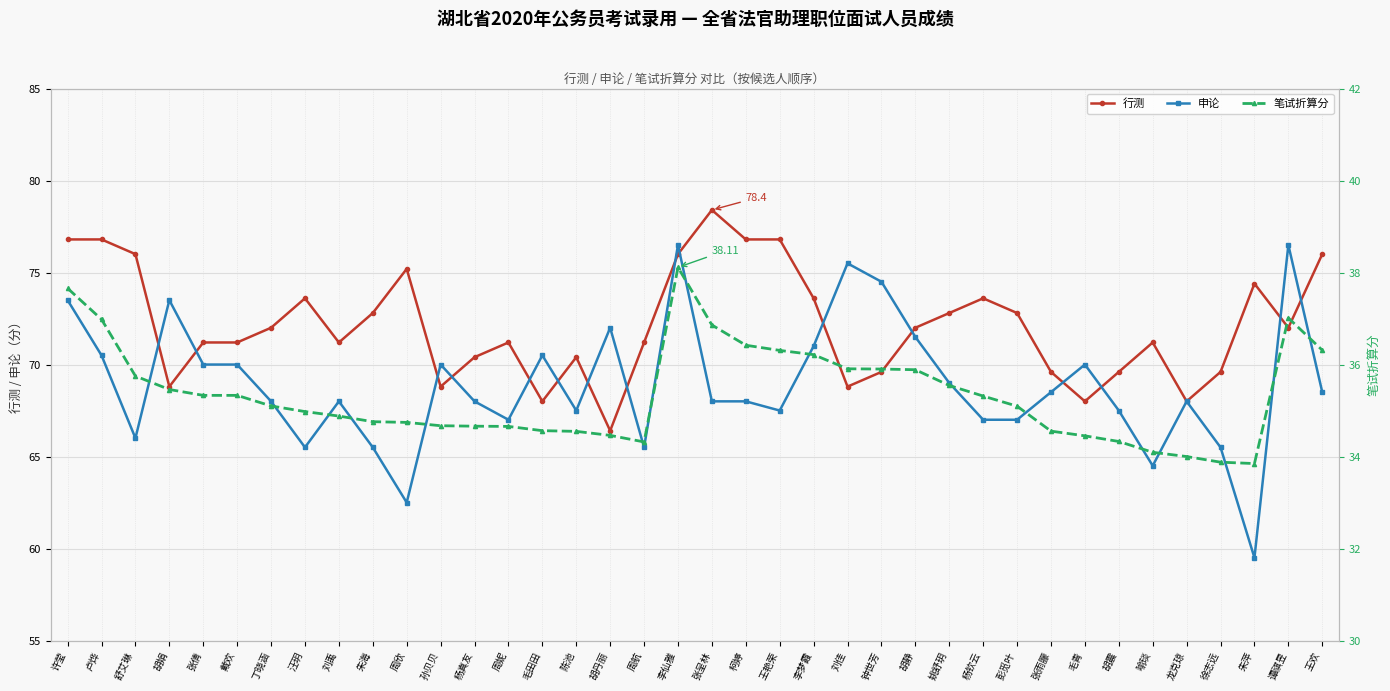

Reading right to left, transcribe all the data shown in this chart.

行测: 王欢=76.0	谭祺昱=72.0	朱萍=74.4	徐志远=69.6	龙克琼=68.0	喻琰=71.2	胡震=69.6	毛青=68.0	张雨朦=69.6	彭觅叶=72.8	杨钦云=73.6	姚舒玥=72.8	胡静=72.0	钟世芳=69.6	刘佳=68.8	李梦霞=73.6	王艳荣=76.8	柯婷=76.8	张呈林=78.4	李仙雅=76.0	周航=71.2	胡丹丽=66.4	陈池=70.4	毛田田=68.0	周妮=71.2	杨真友=70.4	孙贝贝=68.8	周欣=75.2	朱海=72.8	刘禹=71.2	汪玥=73.6	丁晓涵=72.0	戴欢=71.2	张倩=71.2	胡娟=68.8	舒艾琳=76.0	卢烨=76.8	许莹=76.8
申论: 王欢=68.5	谭祺昱=76.5	朱萍=59.5	徐志远=65.5	龙克琼=68.0	喻琰=64.5	胡震=67.5	毛青=70.0	张雨朦=68.5	彭觅叶=67.0	杨钦云=67.0	姚舒玥=69.0	胡静=71.5	钟世芳=74.5	刘佳=75.5	李梦霞=71.0	王艳荣=67.5	柯婷=68.0	张呈林=68.0	李仙雅=76.5	周航=65.5	胡丹丽=72.0	陈池=67.5	毛田田=70.5	周妮=67.0	杨真友=68.0	孙贝贝=70.0	周欣=62.5	朱海=65.5	刘禹=68.0	汪玥=65.5	丁晓涵=68.0	戴欢=70.0	张倩=70.0	胡娟=73.5	舒艾琳=66.0	卢烨=70.5	许莹=73.5
笔试折算分: 王欢=36.3	谭祺昱=37.0	朱萍=33.8	徐志远=33.9	龙克琼=34.0	喻琰=34.1	胡震=34.3	毛青=34.5	张雨朦=34.6	彭觅叶=35.1	杨钦云=35.3	姚舒玥=35.5	胡静=35.9	钟世芳=35.9	刘佳=35.9	李梦霞=36.2	王艳荣=36.3	柯婷=36.4	张呈林=36.9	李仙雅=38.1	周航=34.3	胡丹丽=34.5	陈池=34.5	毛田田=34.6	周妮=34.7	杨真友=34.7	孙贝贝=34.7	周欣=34.7	朱海=34.8	刘禹=34.9	汪玥=35.0	丁晓涵=35.1	戴欢=35.3	张倩=35.3	胡娟=35.5	舒艾琳=35.8	卢烨=37.0	许莹=37.7